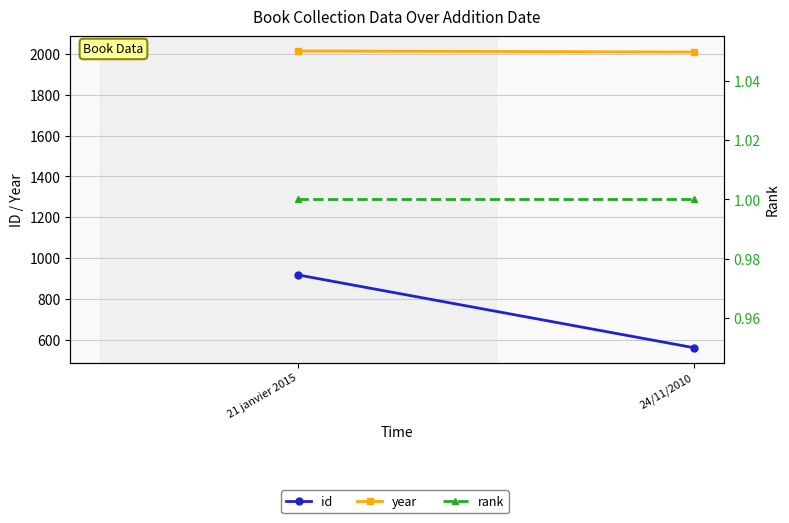

Is the value of id at 21 janvier 2015 greater than the value of year at 21 janvier 2015?

No